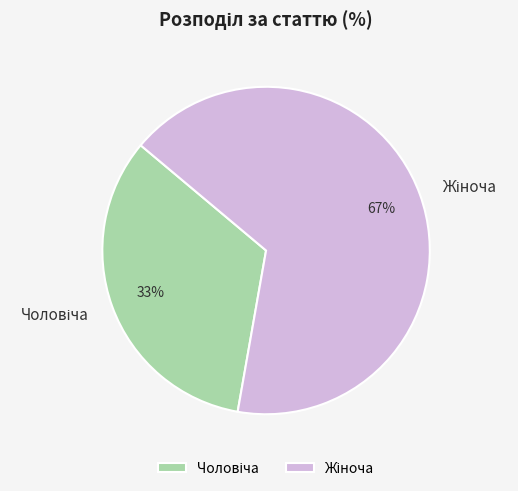

To the nearest percent, what is the average slice percentage?

50%